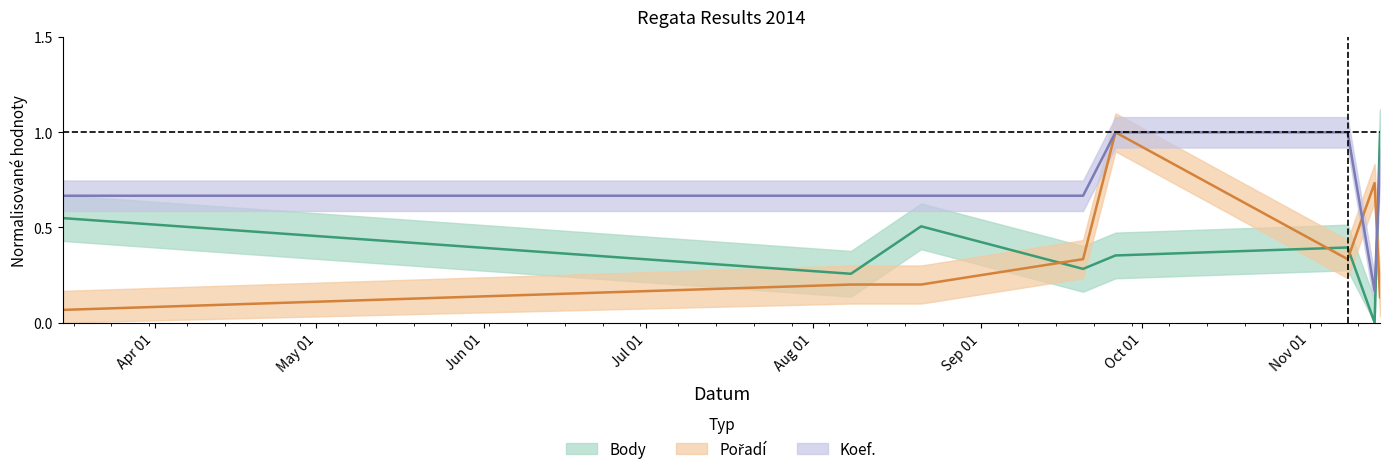

How many values in Body are above zero?

7